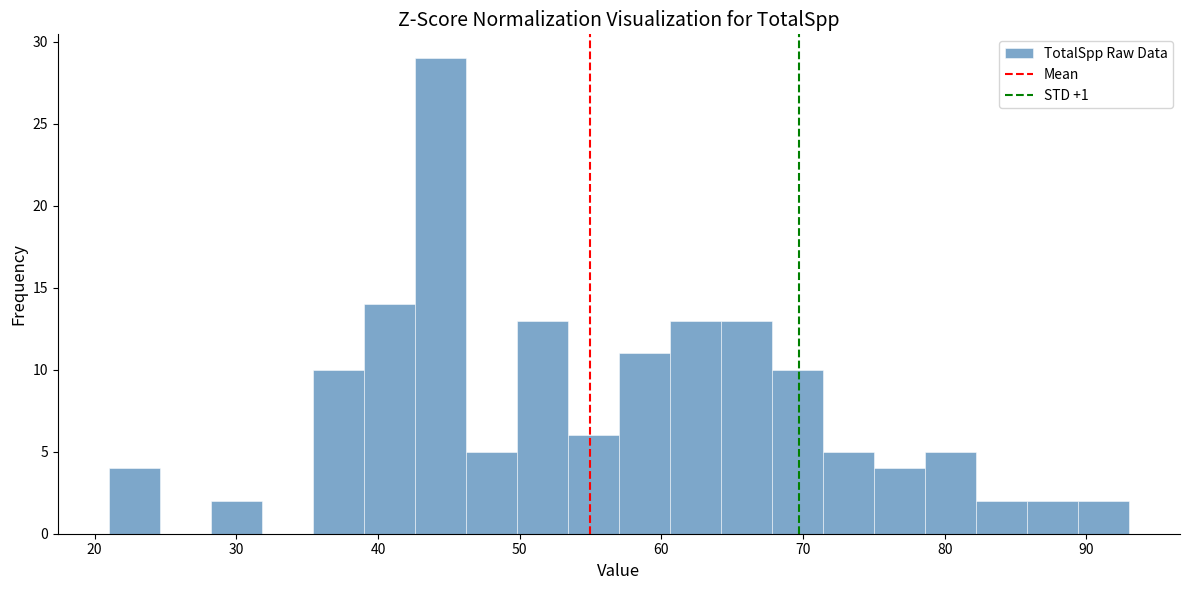

Around what value on the x-axis is the tallest bar? Give the approximate position of its centre, as read against the axis.

44